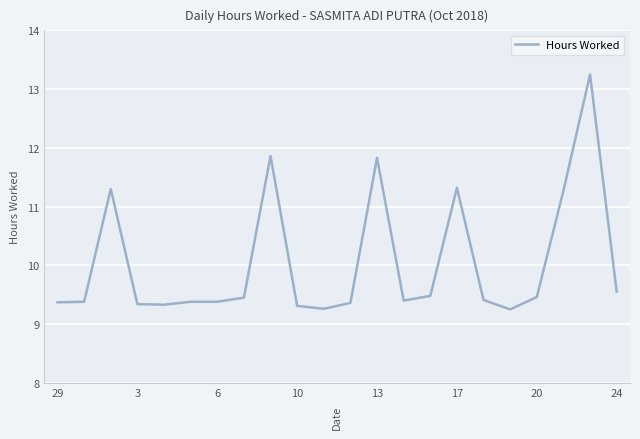

What is the difference between the maximum and minimum values?

4.0